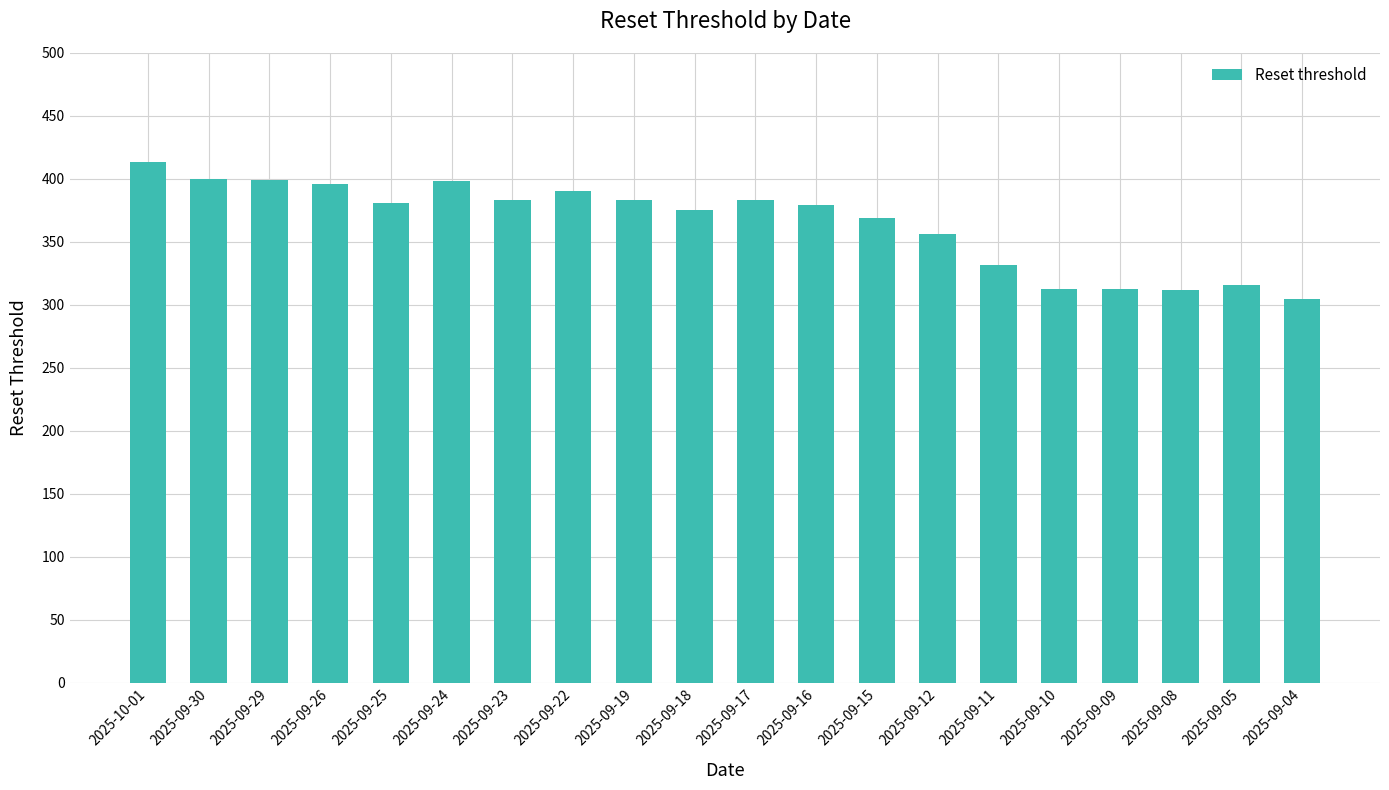

How many categories are shown in the chart?

20